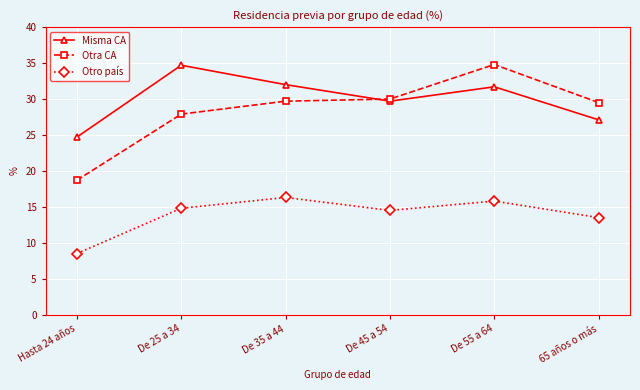

What is the value of the Misma CA point at the 5th from the left?

31.7